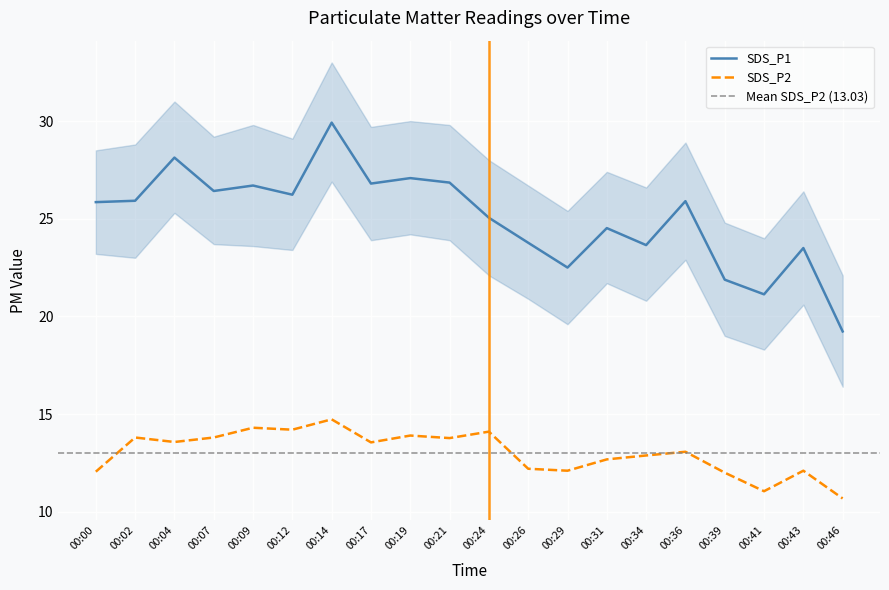

At which label does SDS_P1 reach its peak?

00:14